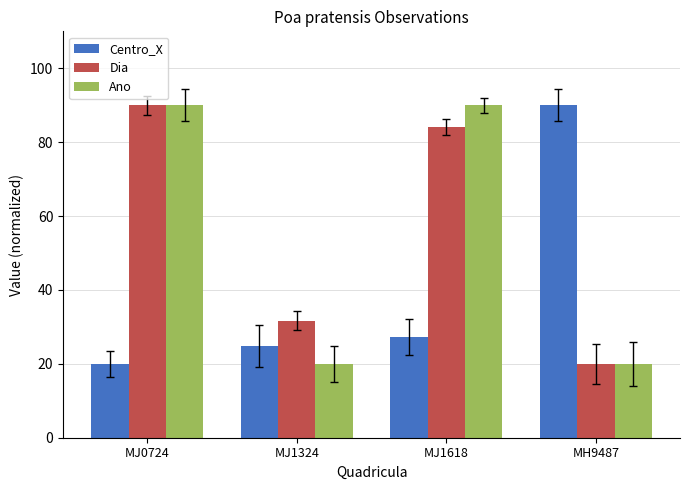

How many data points in Dia are above 84?

2